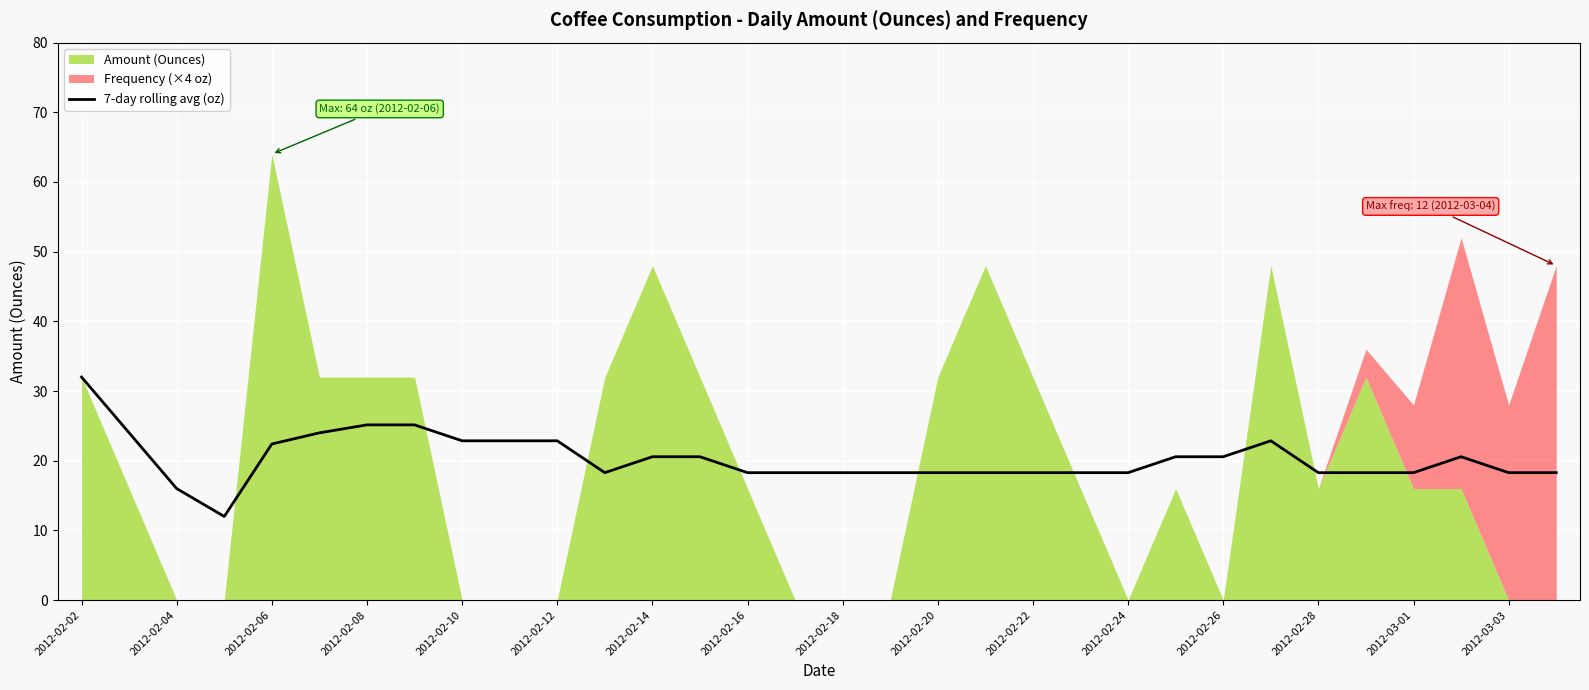

Is it true that the value at 29 is 20.6?

True